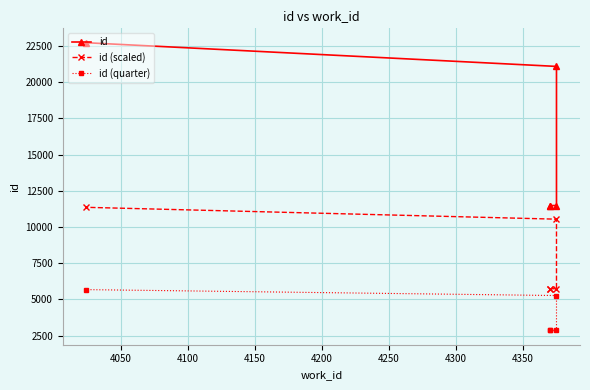

True or false: id (quarter) and id (scaled) cross at least once.

False